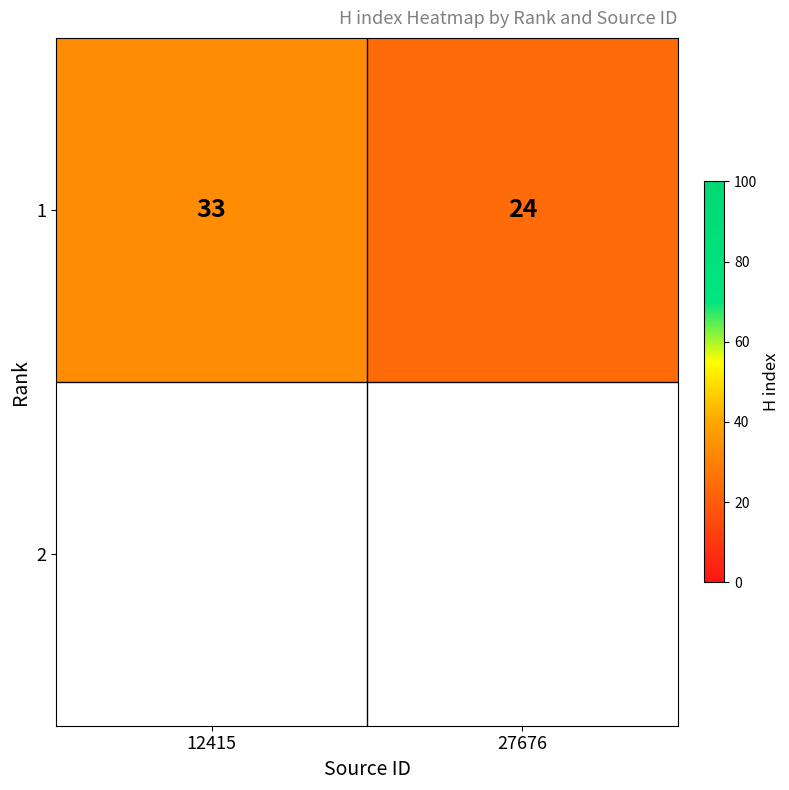

Which category has the lowest value across all series?

27676